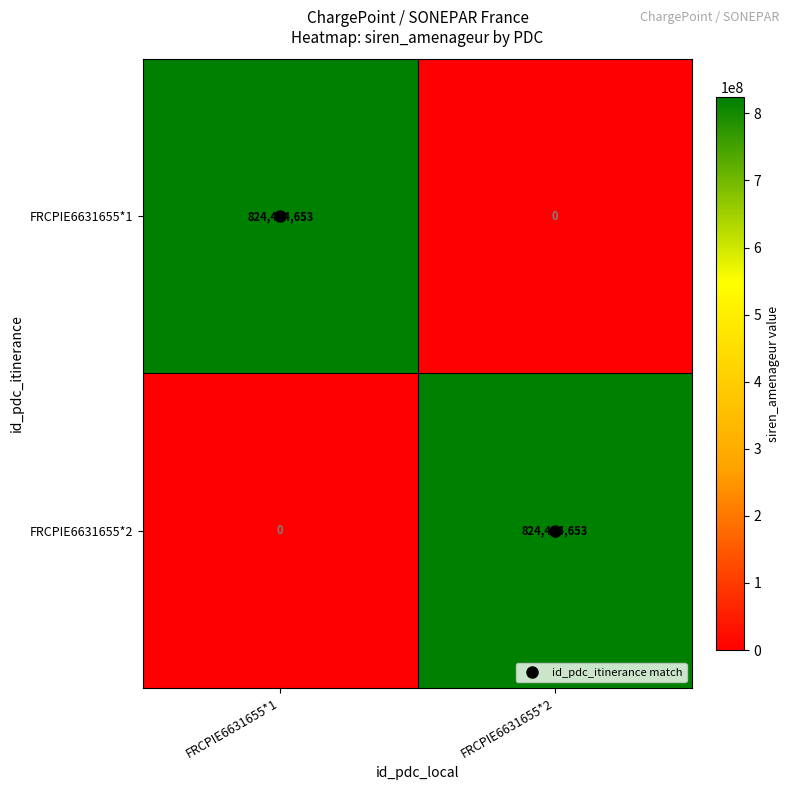

Where is FRCPIE6631655*2 nearest to the value 412242326?

FRCPIE6631655*1